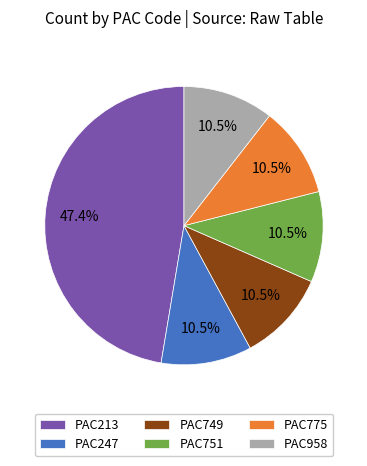

Which slice is the largest?

PAC213